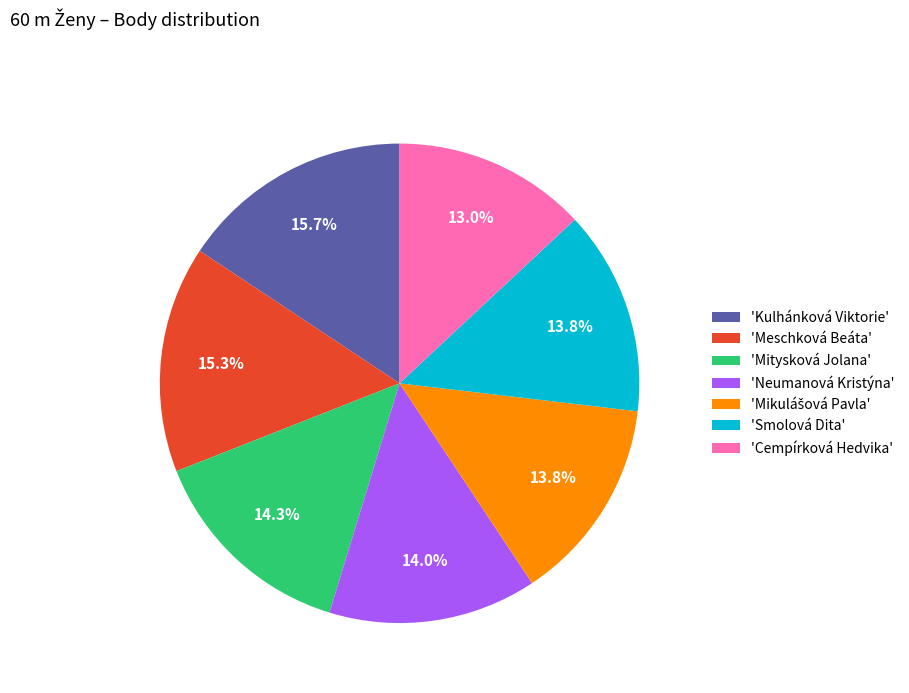

Which slice is the smallest?

'Cempírková Hedvika'